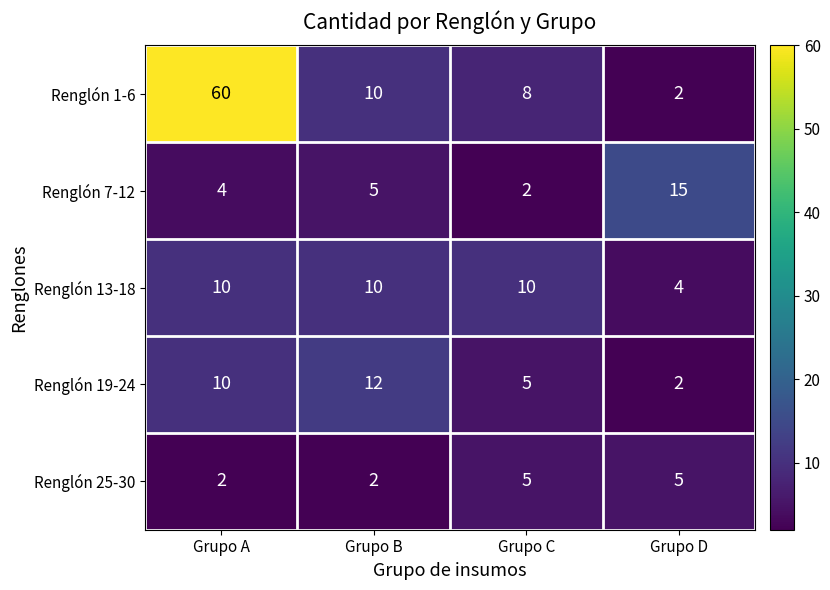

At how many categories does at least one series exceed 54?

1